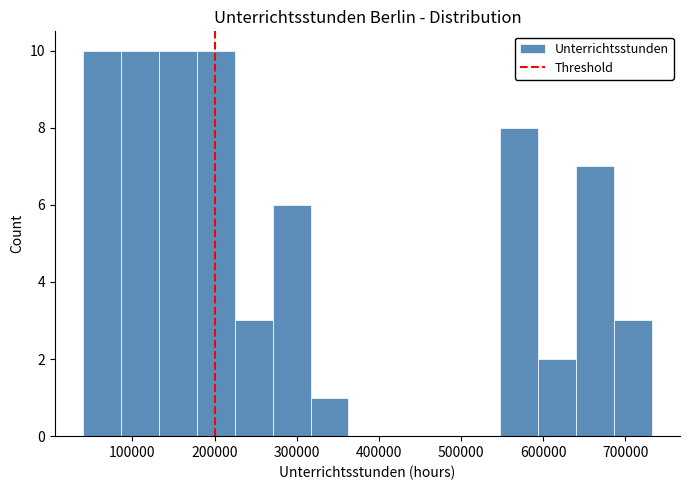

How tall is the bar that spans 90000 to 130000 on the x-axis? Neither the bar edges nor the heights are printed on the chart, so give them approximately, as read against the axes.

10